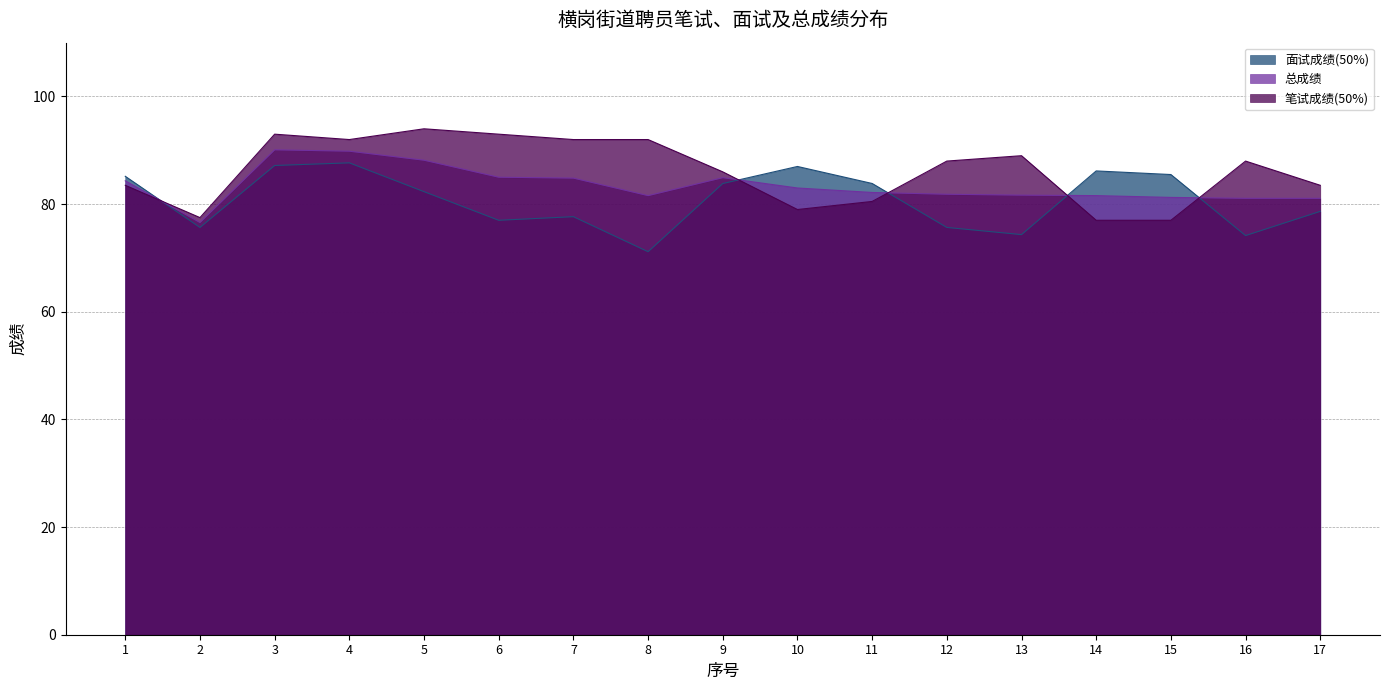

Where is the first local maximum for 面试成绩(50%)?

4